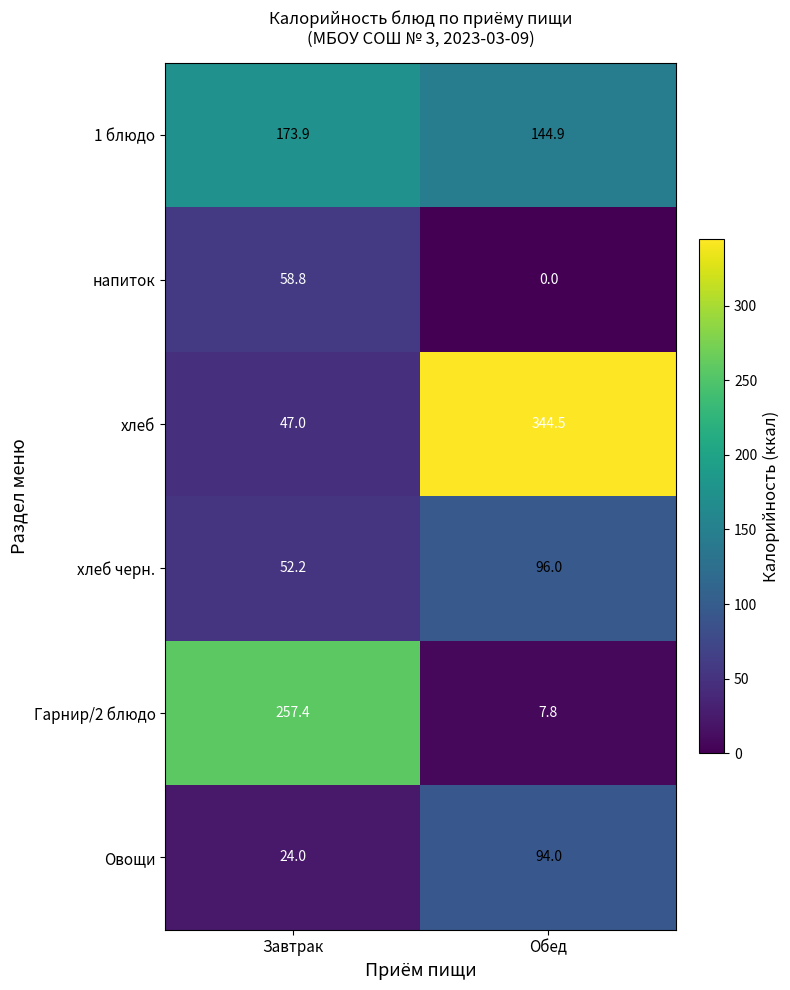

What is the sum of the Гарнир/2 блюдо values at Обед and Завтрак?

265.2